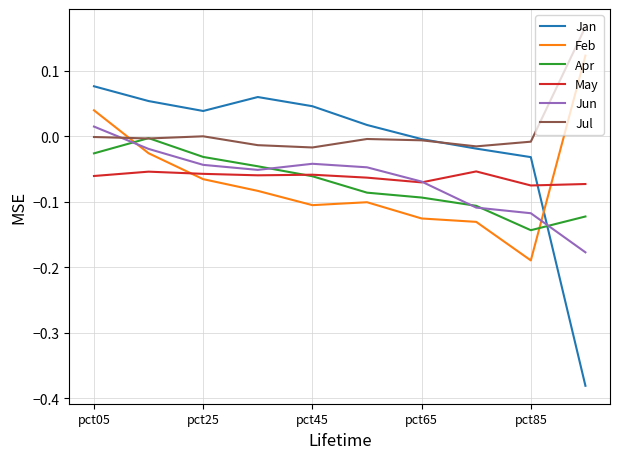

Which series has the widest spread of values?

Jan